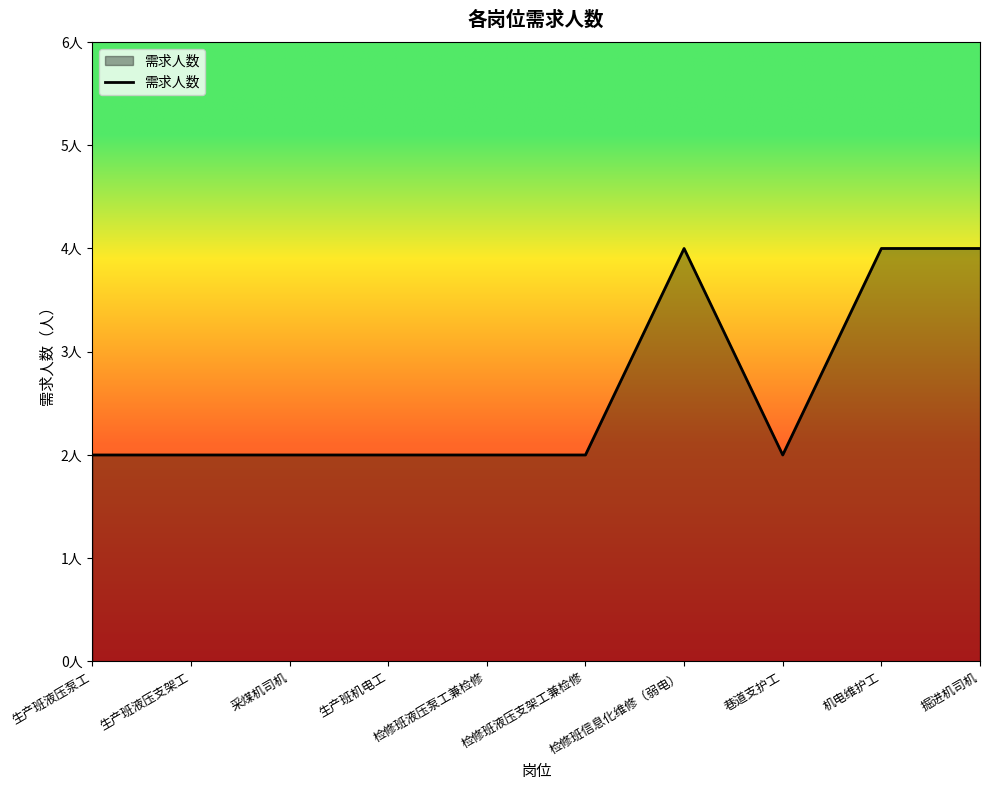

Rank the categories by value from lowest to highest.

生产班液压泵工, 生产班液压支架工, 采煤机司机, 生产班机电工, 检修班液压泵工兼检修, 检修班液压支架工兼检修, 巷道支护工, 检修班信息化维修（弱电）, 机电维护工, 掘进机司机